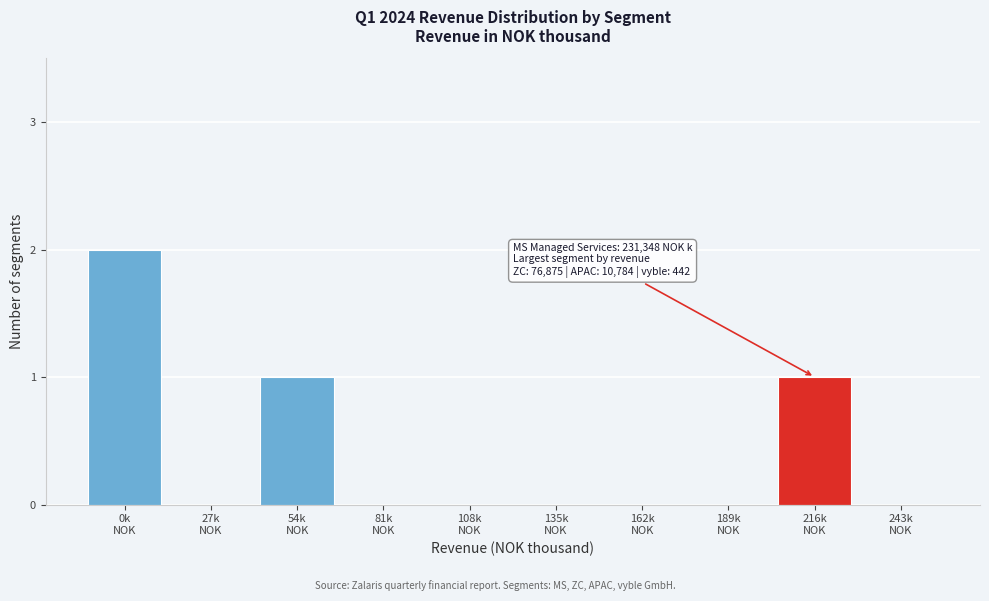

What is the sum of all values?

4